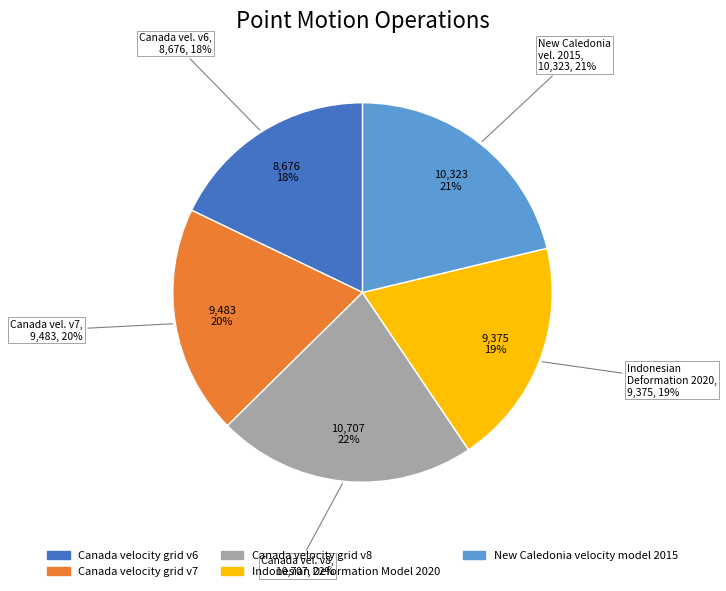

Which slice is the smallest?

Canada velocity grid v6